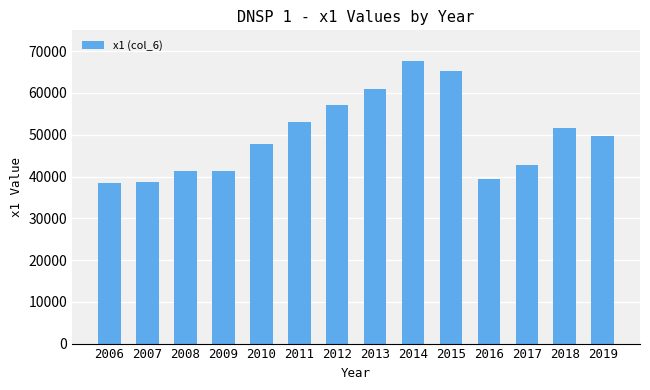

What is the value of the 1st bar from the left?

38538.6